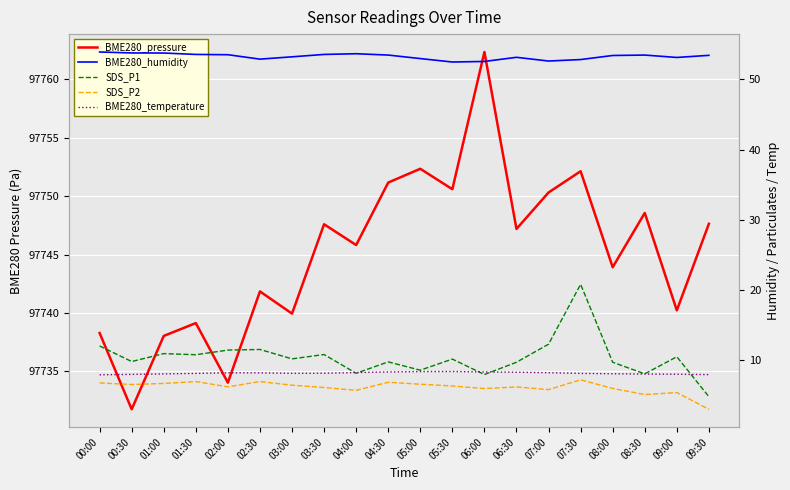

What is the sum of all SDS_P1 values?

207.8